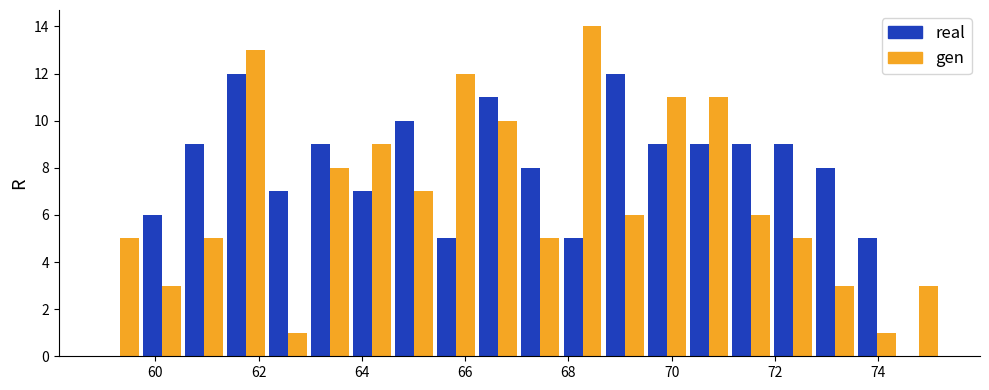

What is the height of the gen bar covering 60.6 to 61.4 on the x-axis? Neither the bar edges nor the heights are printed on the chart, so give them approximately, as read against the axes.

5